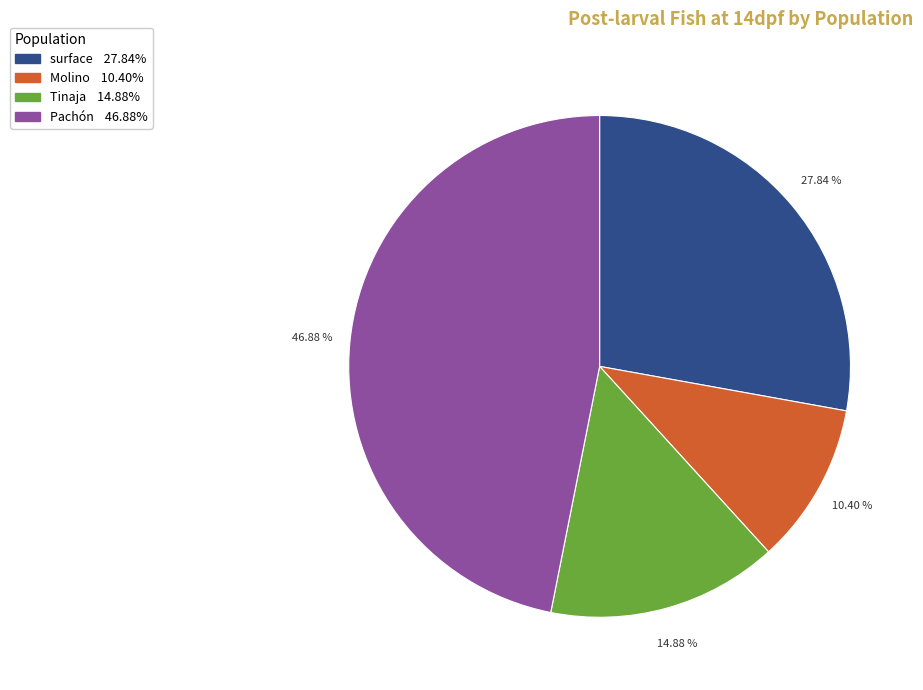

How many slices are in this pie chart?

4